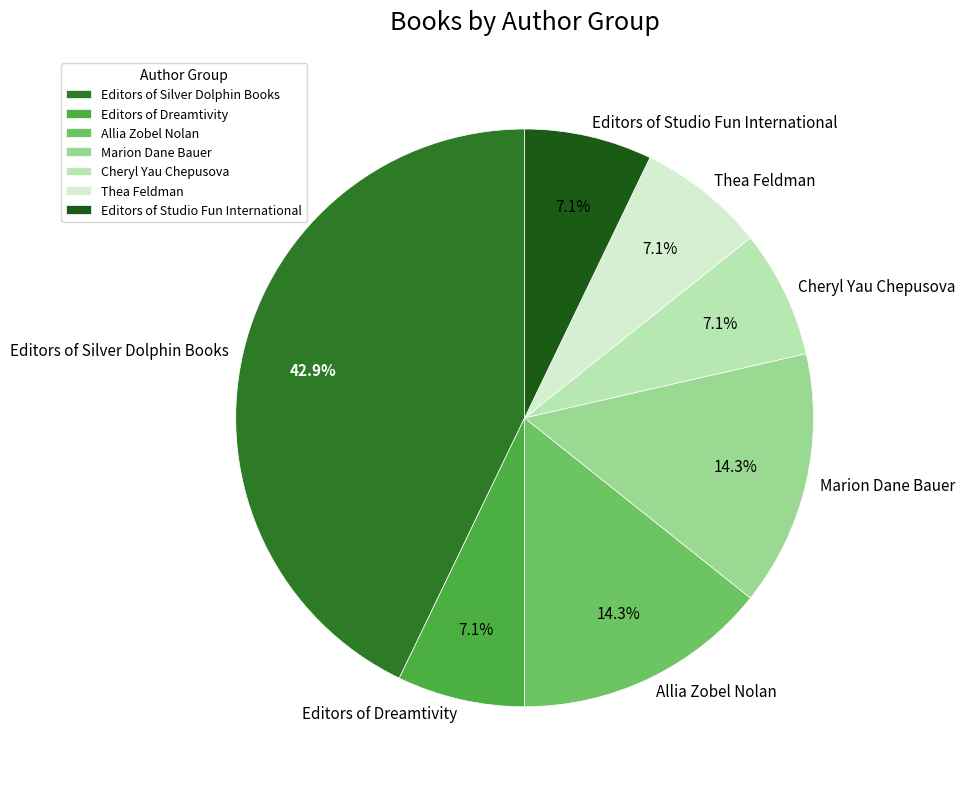

To the nearest percent, what is the average slice percentage?

14%